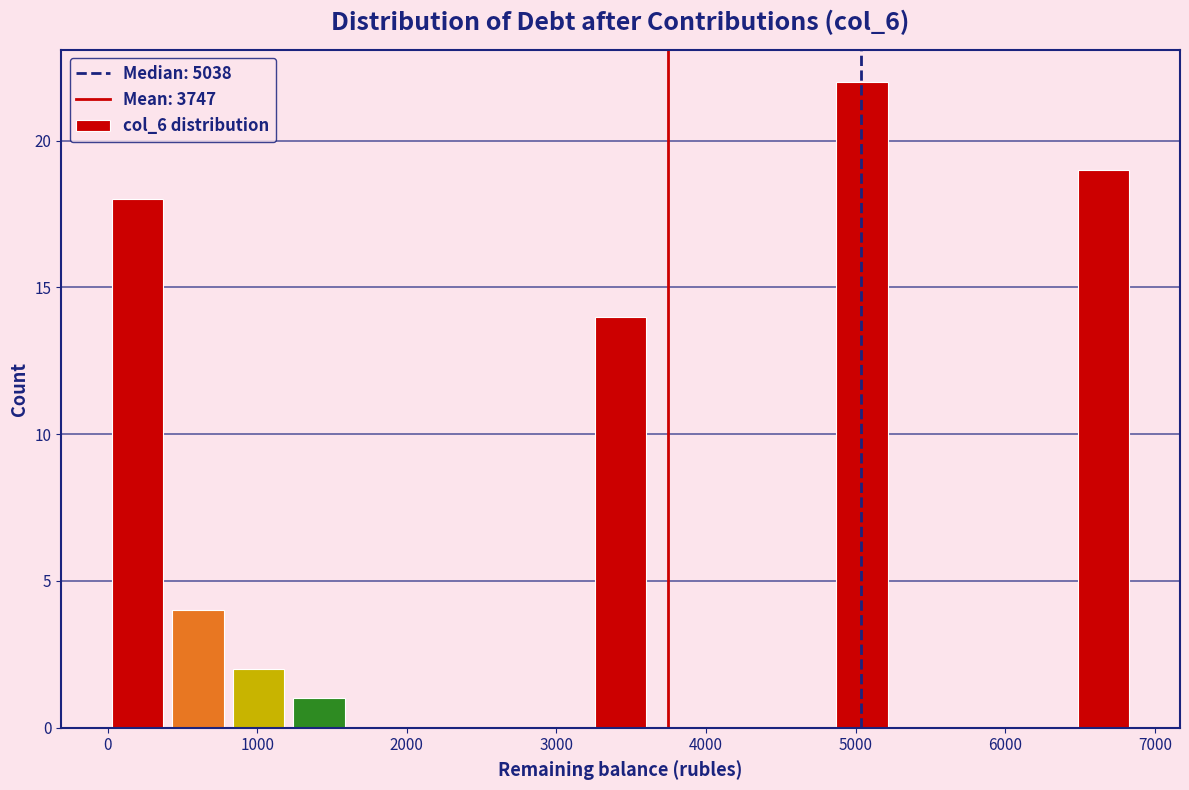

Over which range of the x-axis is the bar tallest?

4800 to 5200